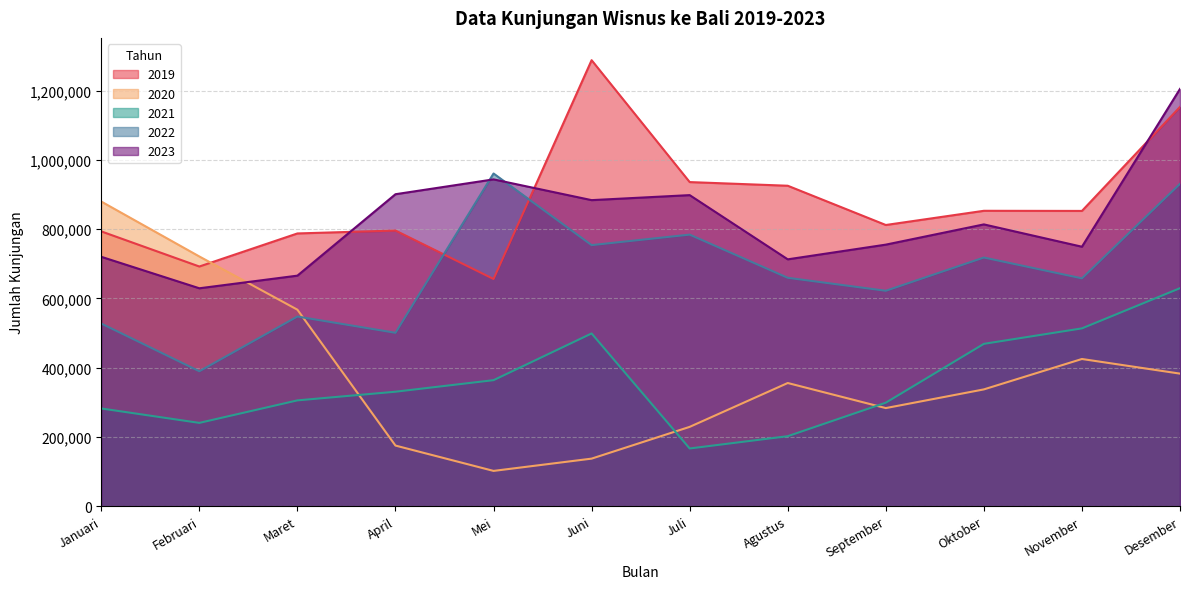

How many interior local peaks does the 2022 series have?

4